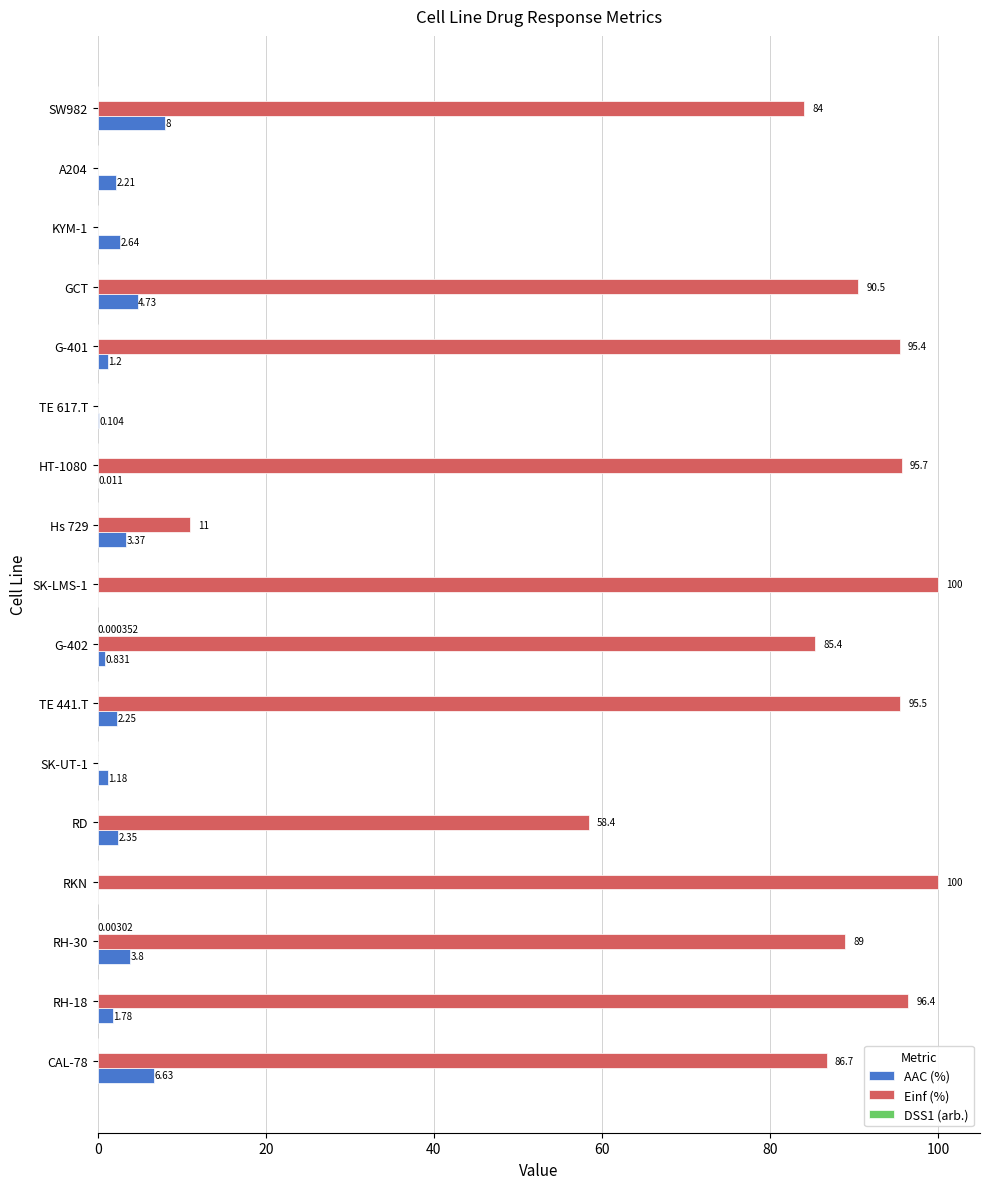

How many series are shown in this chart?

3